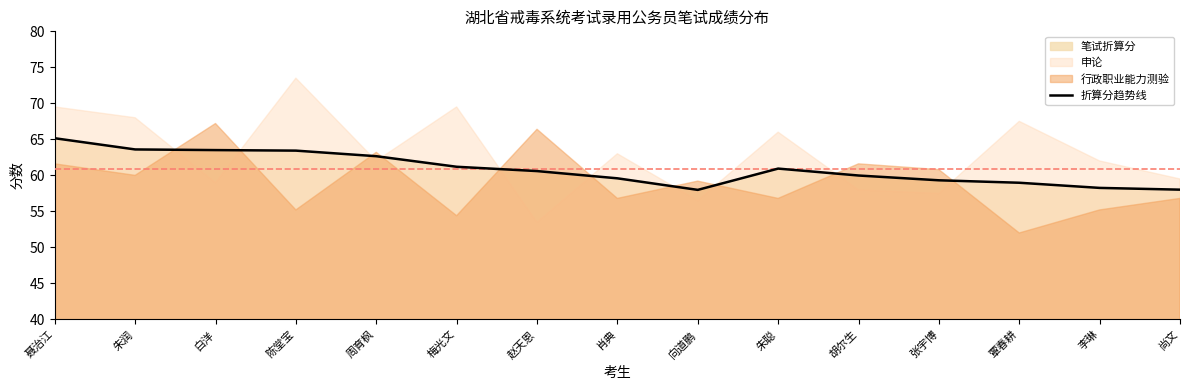

Reading left to right, transcribe all the data shown in this chart.

聂治江=65.2	朱润=63.6	白洋=63.5	陈堂宝=63.4	周育枫=62.7	梅光文=61.2	赵天恩=60.6	肖典=59.6	向道鹏=58.0	朱聪=60.9	胡尔生=60.0	张宇博=59.3	覃春耕=59.0	李琳=58.3	尚文=58.0